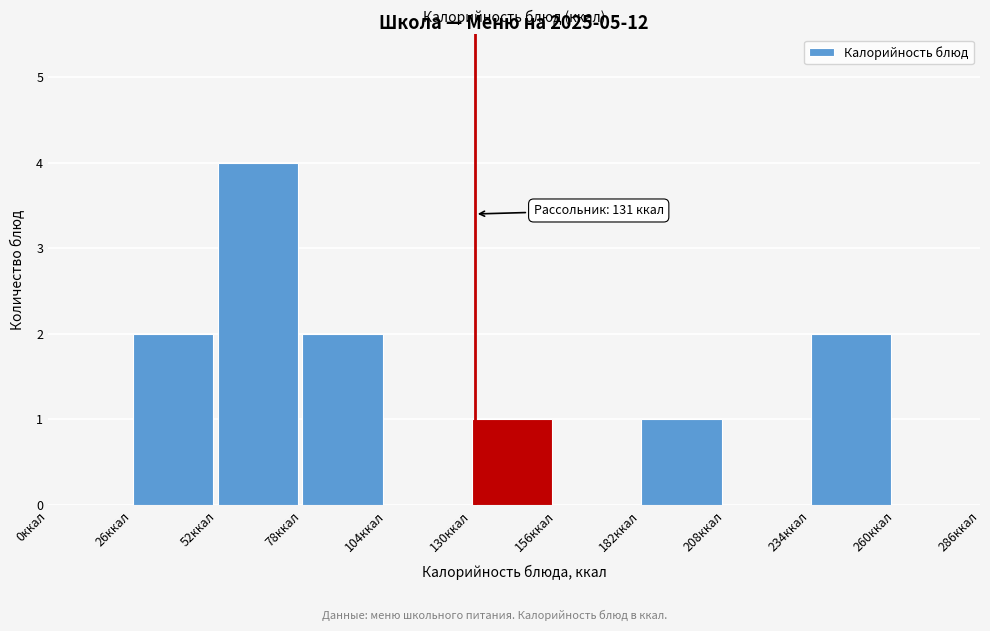

Which range on the x-axis has the tallest bar?

52 to 78